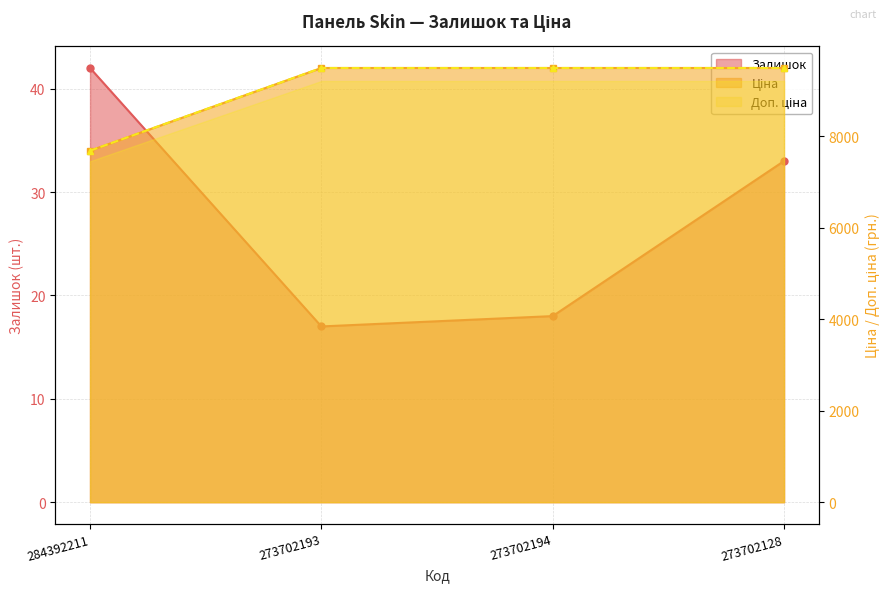

Which series changed the most between 273702194 and 273702128?

Залишок